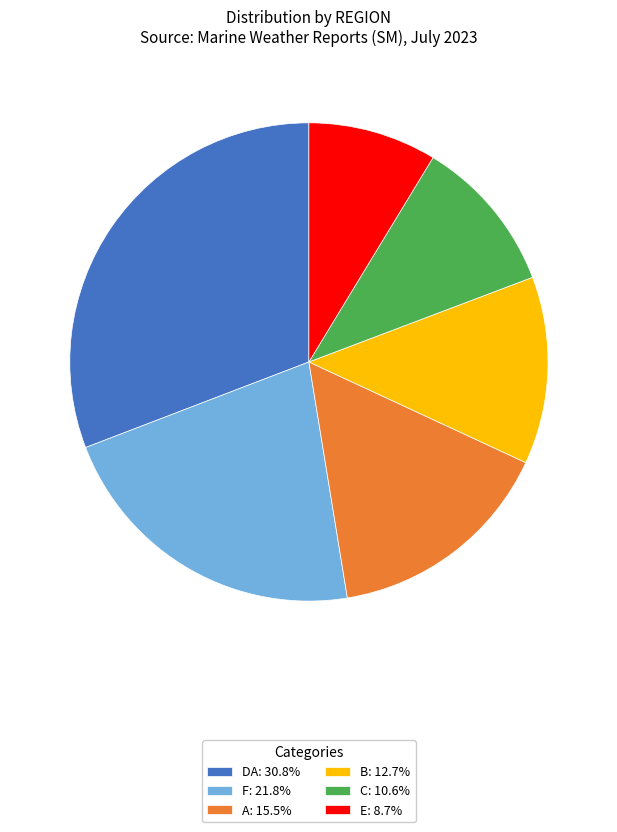

Approximately how many times larger is the value at E: 8.7% compared to DA: 30.8%?

0.3